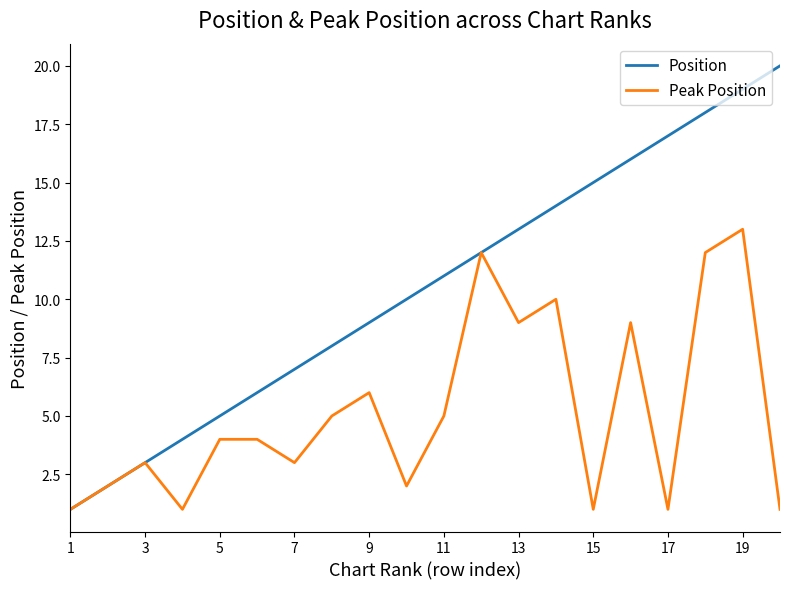

Which series has the largest total across all categories?

Position